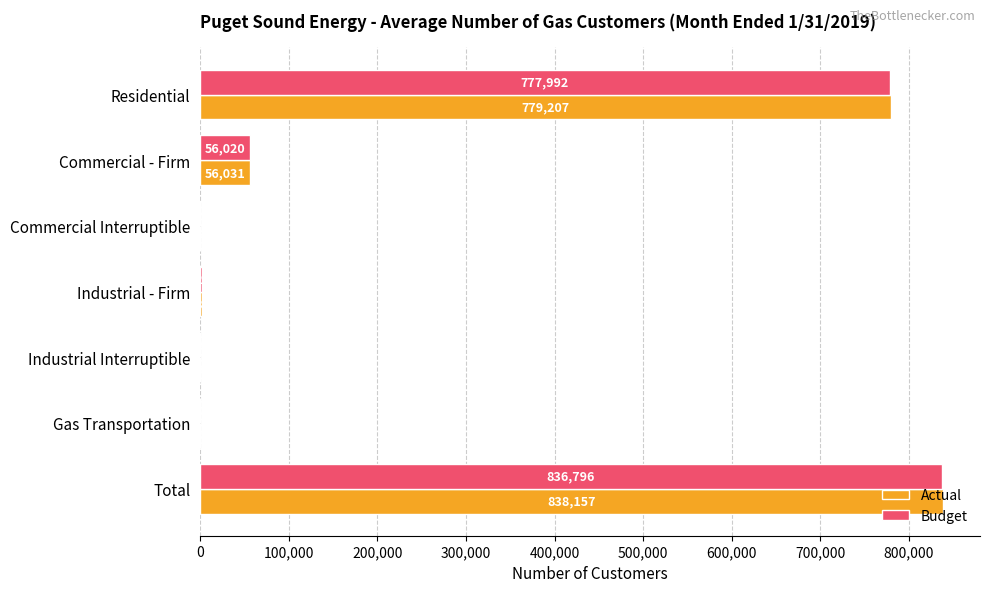

Where is Budget nearest to the value 418403?

Residential